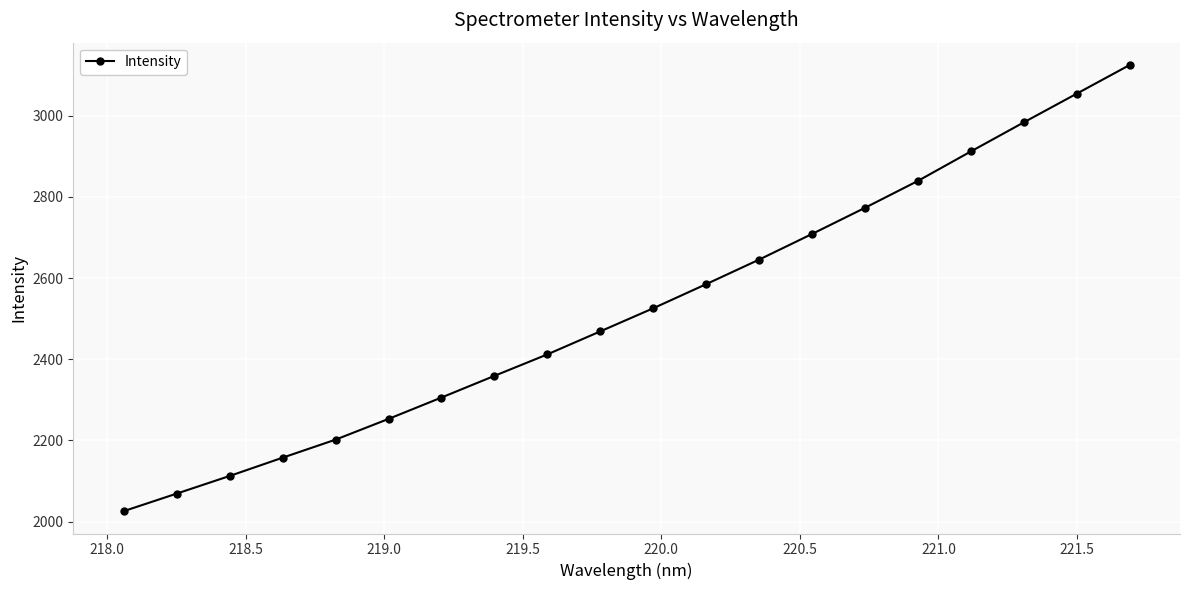

Does the chart have visible grid lines?

Yes